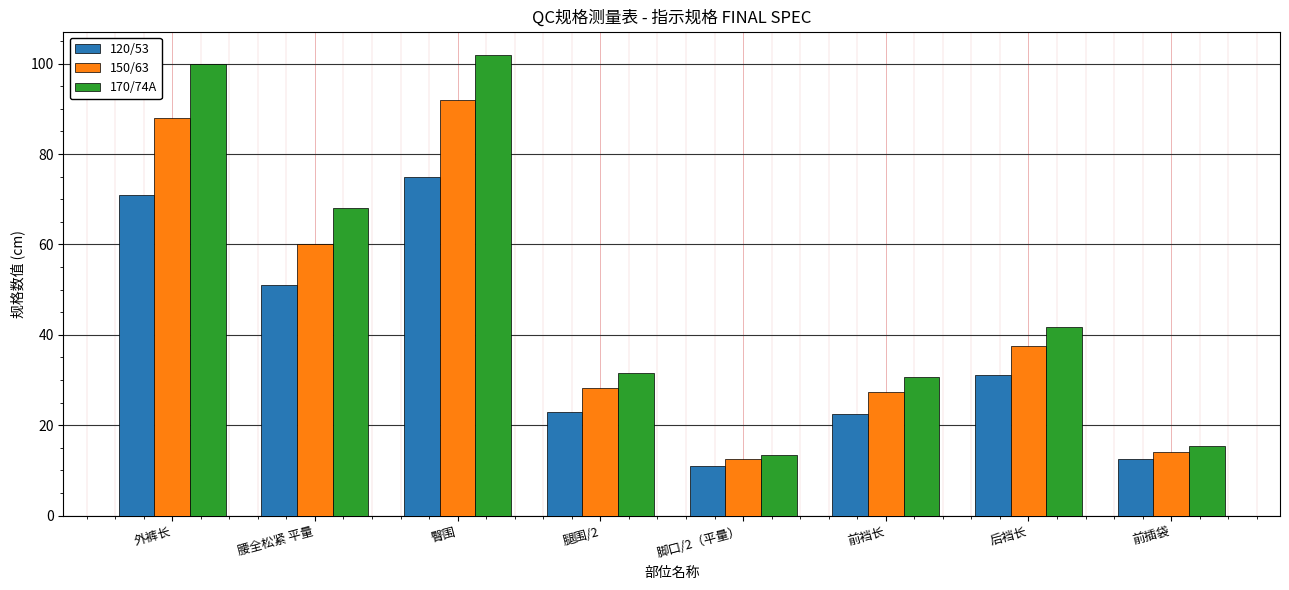

What is the difference between the maximum and minimum values in the 170/74A series?

88.5